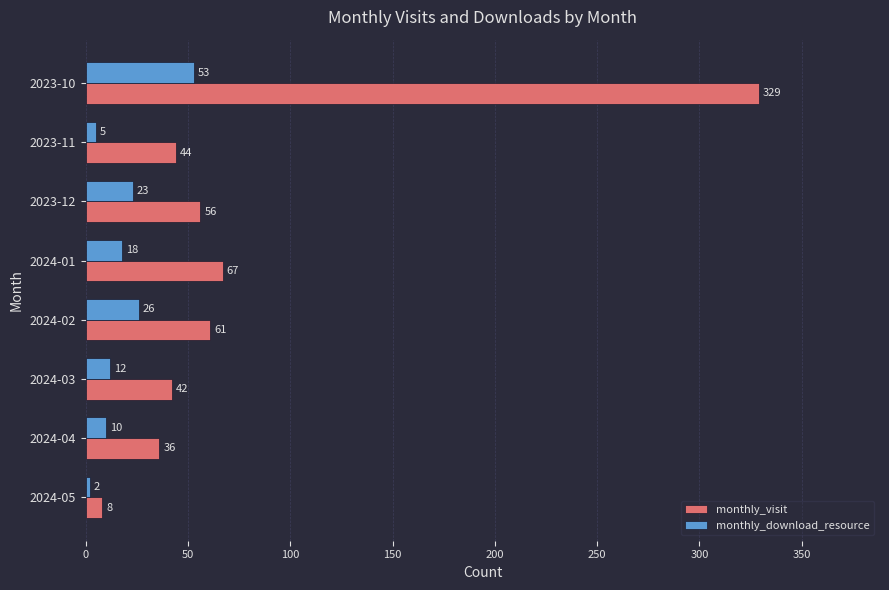

How many series are shown in this chart?

2